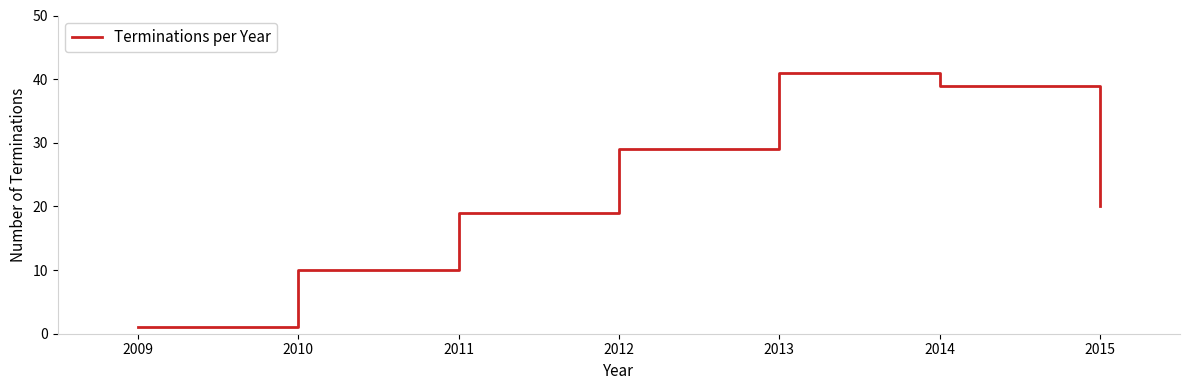

True or false: there are more than 2 points higher than both neighbors.

False